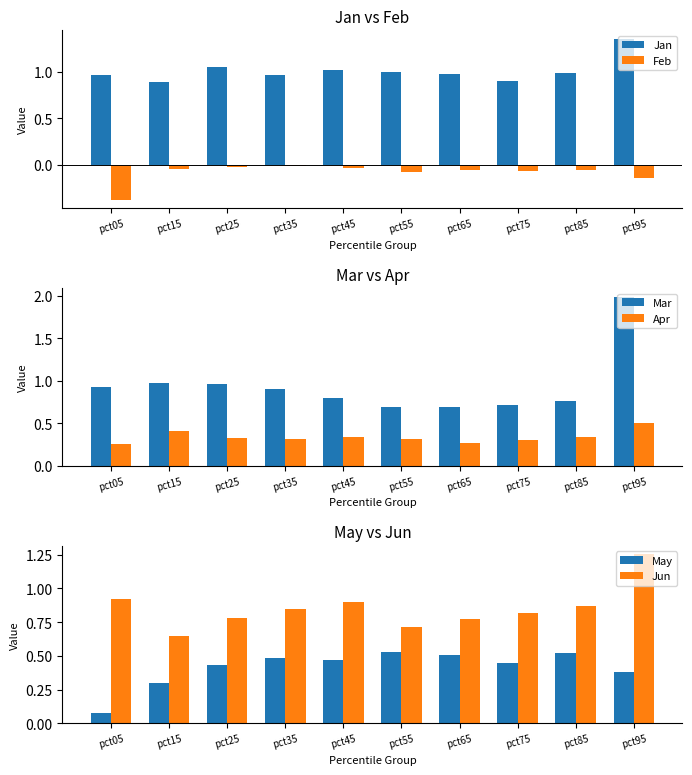

What are all the series names shown in the legend?

Jan, Feb, Mar, Apr, May, Jun